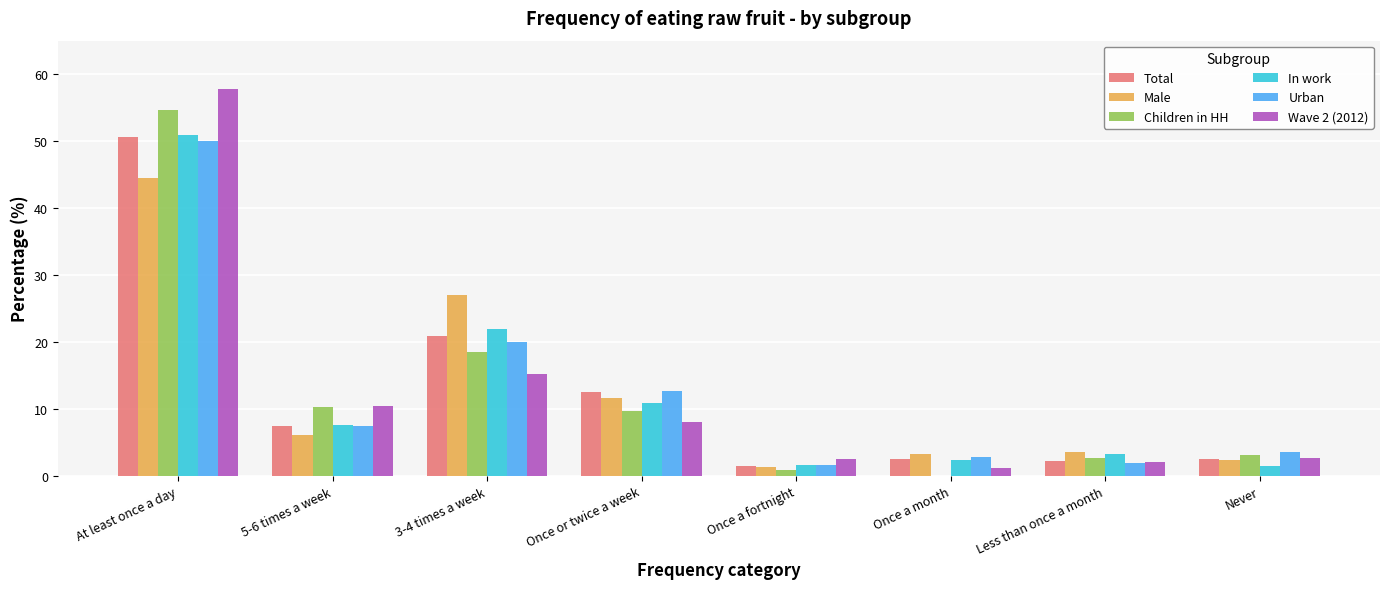

What is the sum of all Wave 2 (2012) values?

100.0